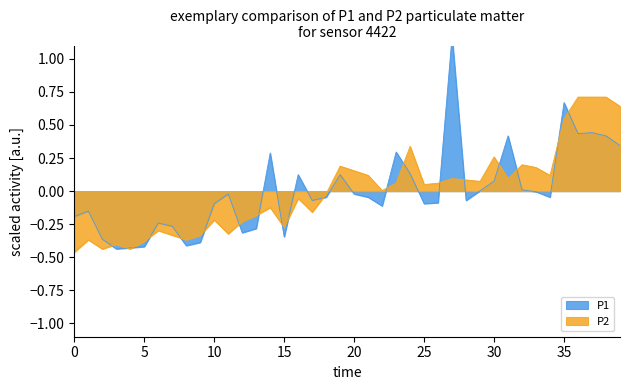

What is the highest value of the P2 series?

0.7